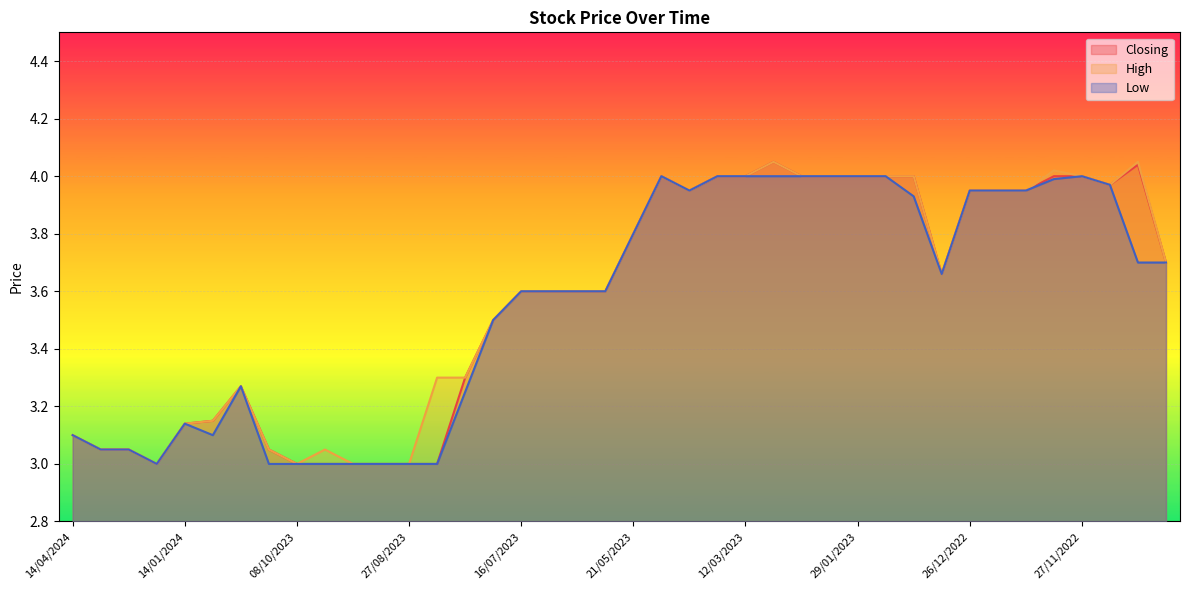

Reading left to right, what are all the values shown in this chart?

Closing: 14/04/2024=3.1	24/03/2024=3.0	18/02/2024=3.0	21/01/2024=3.0	14/01/2024=3.1	03/12/2023=3.1	19/11/2023=3.3	05/11/2023=3.0	08/10/2023=3.0	01/10/2023=3.0	10/09/2023=3.0	03/09/2023=3.0	27/08/2023=3.0	13/08/2023=3.0	30/07/2023=3.3	23/07/2023=3.5	16/07/2023=3.6	09/07/2023=3.6	02/07/2023=3.6	04/06/2023=3.6	21/05/2023=3.8	01/05/2023=4.0	16/04/2023=4.0	19/03/2023=4.0	12/03/2023=4.0	19/02/2023=4.0	12/02/2023=4.0	05/02/2023=4.0	29/01/2023=4.0	22/01/2023=4.0	15/01/2023=4.0	02/01/2023=3.7	26/12/2022=4.0	18/12/2022=4.0	11/12/2022=4.0	04/12/2022=4.0	27/11/2022=4.0	20/11/2022=4.0	13/11/2022=4.0	06/11/2022=3.7
High: 14/04/2024=3.1	24/03/2024=3.0	18/02/2024=3.0	21/01/2024=3.0	14/01/2024=3.1	03/12/2023=3.1	19/11/2023=3.3	05/11/2023=3.0	08/10/2023=3.0	01/10/2023=3.0	10/09/2023=3.0	03/09/2023=3.0	27/08/2023=3.0	13/08/2023=3.3	30/07/2023=3.3	23/07/2023=3.5	16/07/2023=3.6	09/07/2023=3.6	02/07/2023=3.6	04/06/2023=3.6	21/05/2023=3.8	01/05/2023=4.0	16/04/2023=4.0	19/03/2023=4.0	12/03/2023=4.0	19/02/2023=4.0	12/02/2023=4.0	05/02/2023=4.0	29/01/2023=4.0	22/01/2023=4.0	15/01/2023=4.0	02/01/2023=3.7	26/12/2022=4.0	18/12/2022=4.0	11/12/2022=4.0	04/12/2022=4.0	27/11/2022=4.0	20/11/2022=4.0	13/11/2022=4.0	06/11/2022=3.7
Low: 14/04/2024=3.1	24/03/2024=3.0	18/02/2024=3.0	21/01/2024=3.0	14/01/2024=3.1	03/12/2023=3.1	19/11/2023=3.3	05/11/2023=3.0	08/10/2023=3.0	01/10/2023=3.0	10/09/2023=3.0	03/09/2023=3.0	27/08/2023=3.0	13/08/2023=3.0	30/07/2023=3.2	23/07/2023=3.5	16/07/2023=3.6	09/07/2023=3.6	02/07/2023=3.6	04/06/2023=3.6	21/05/2023=3.8	01/05/2023=4.0	16/04/2023=4.0	19/03/2023=4.0	12/03/2023=4.0	19/02/2023=4.0	12/02/2023=4.0	05/02/2023=4.0	29/01/2023=4.0	22/01/2023=4.0	15/01/2023=3.9	02/01/2023=3.7	26/12/2022=4.0	18/12/2022=4.0	11/12/2022=4.0	04/12/2022=4.0	27/11/2022=4.0	20/11/2022=4.0	13/11/2022=3.7	06/11/2022=3.7